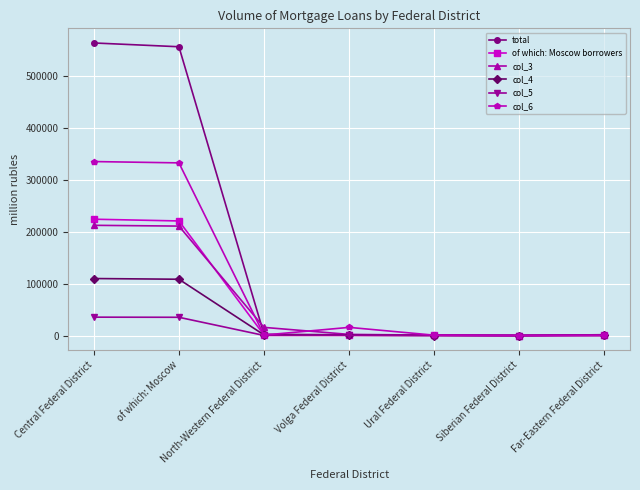

True or false: col_6 has more than 0 interior local peaks.

True